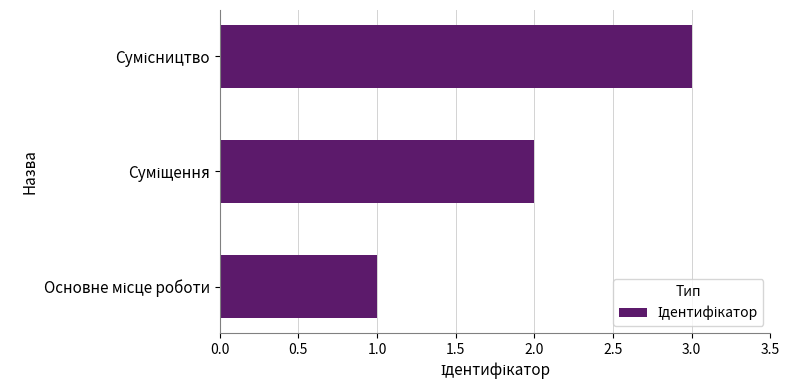

What is the sum of all values?

6